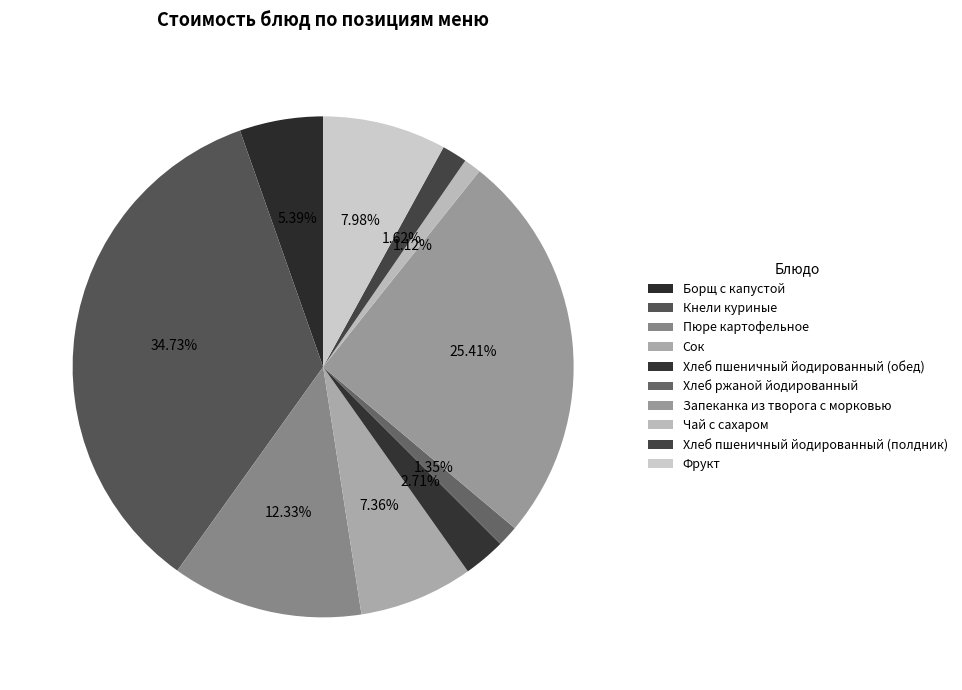

How many segments does this pie chart have?

10